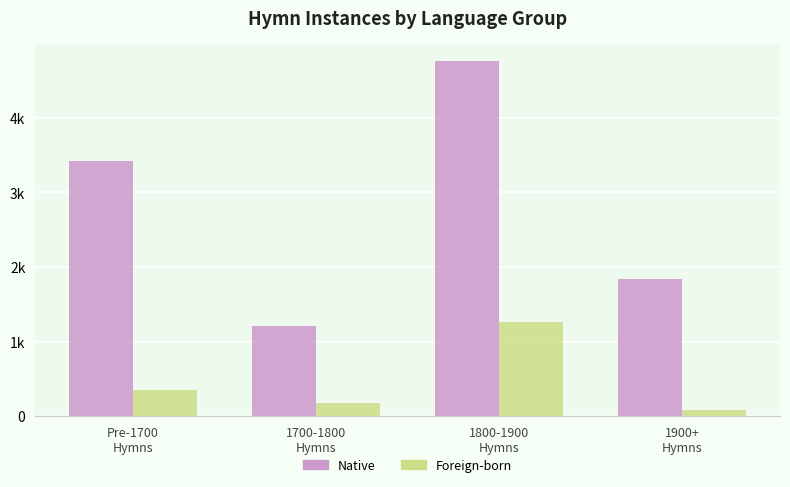

Does the chart contain any negative values?

No